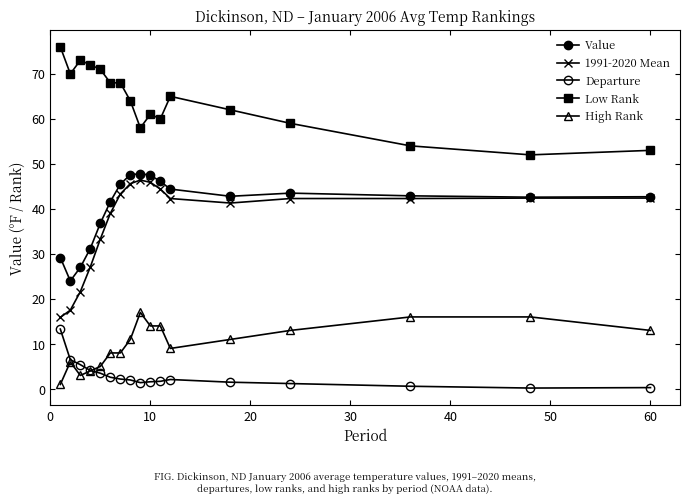

How many lines are shown in the chart?

5